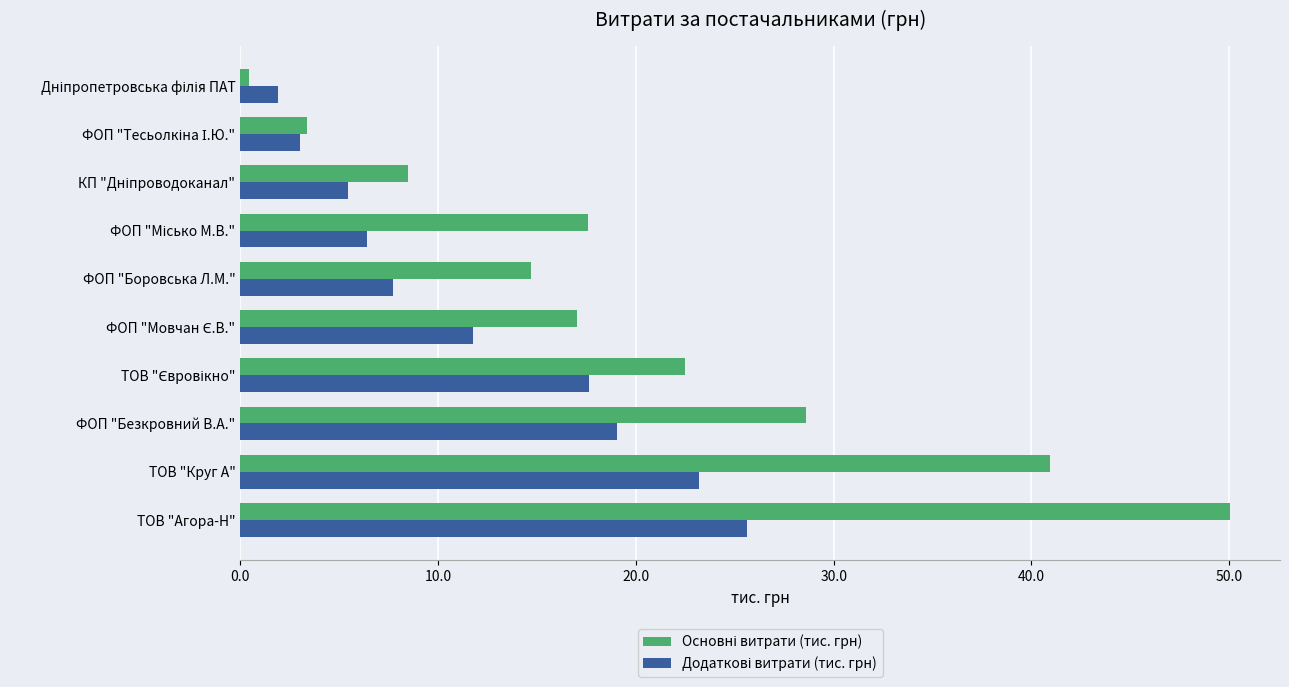

What is the greatest value displayed?

50.1